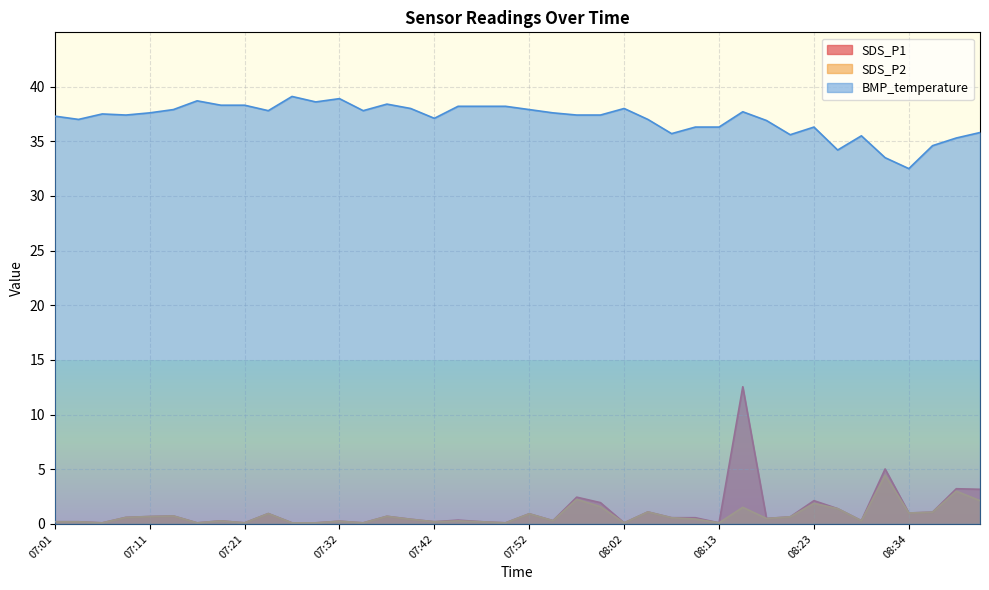

What is the spread (max minus min) of values at 07:16?

38.6